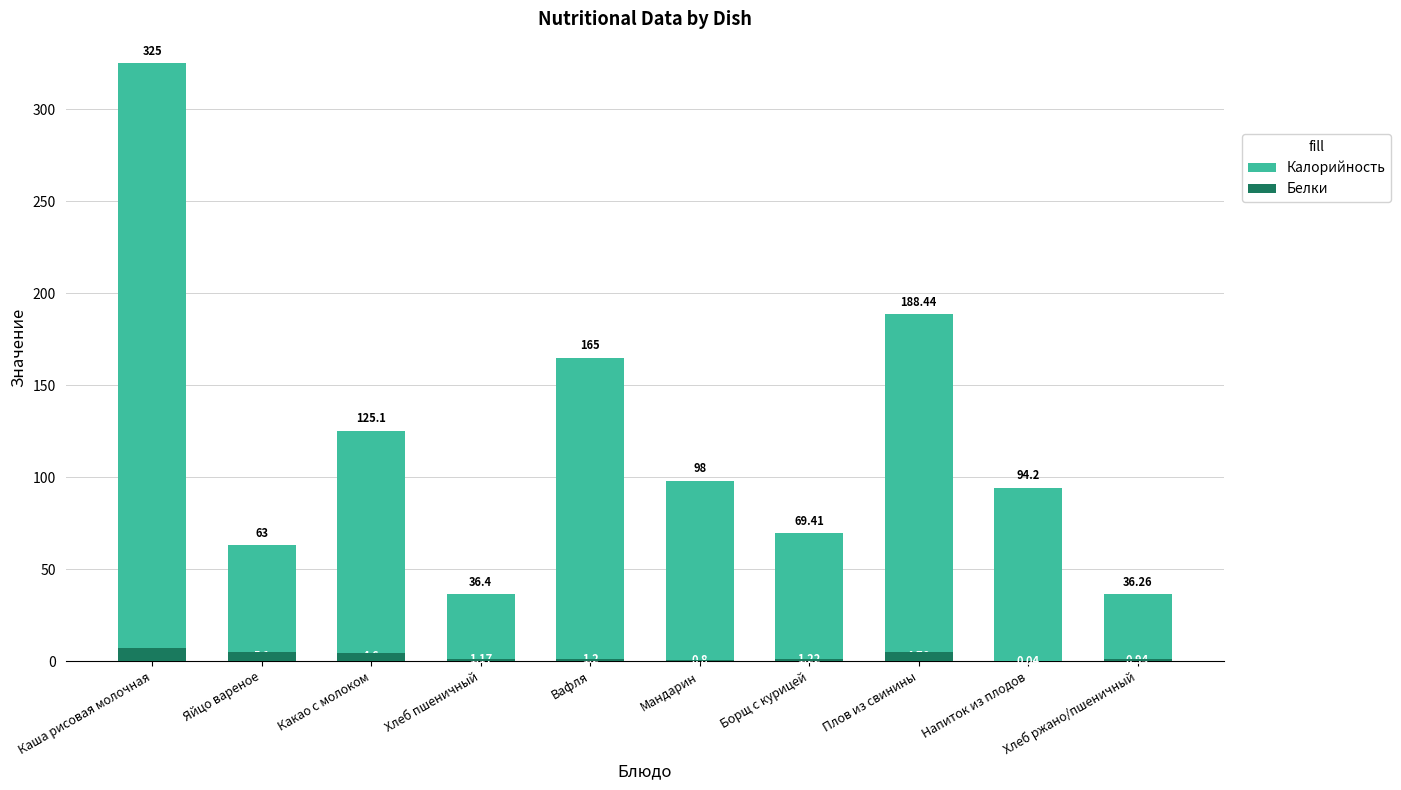

What is the maximum value shown in the chart?

325.0